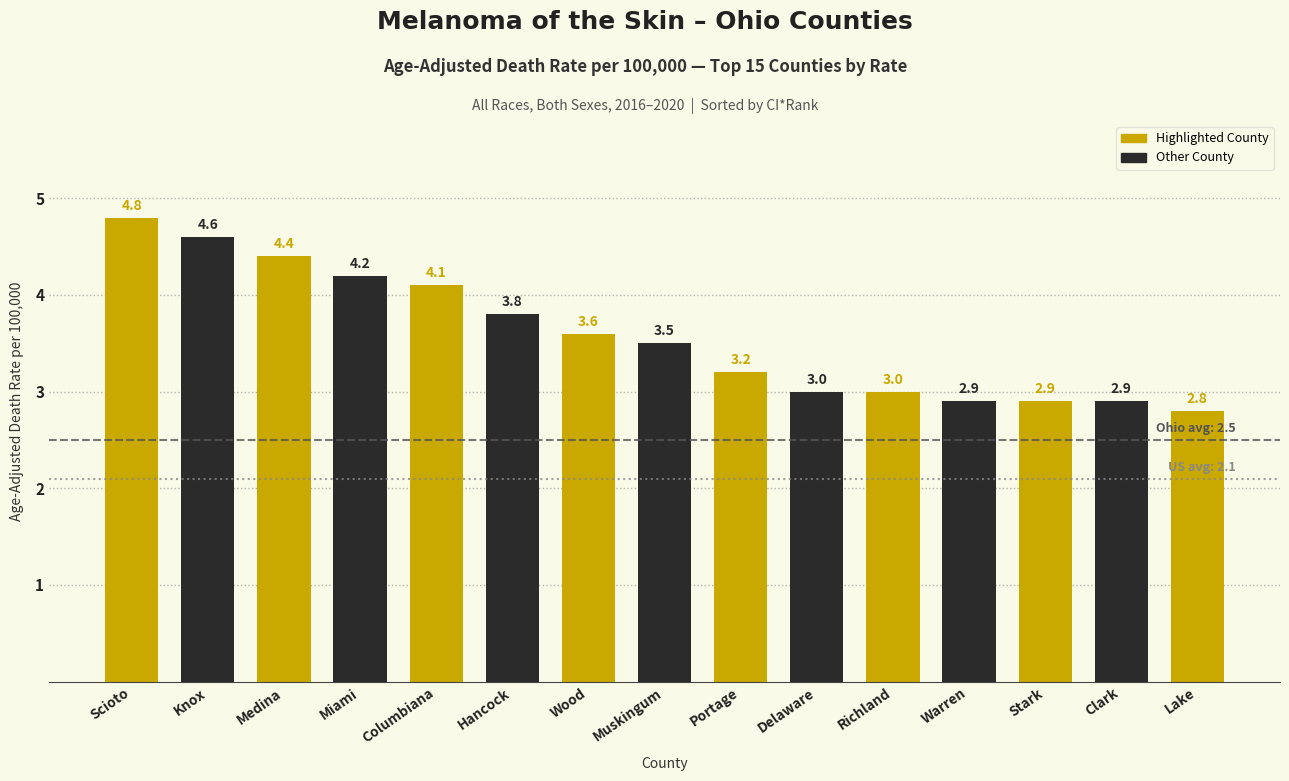

True or false: the data shows 4.9 at Lake.

False